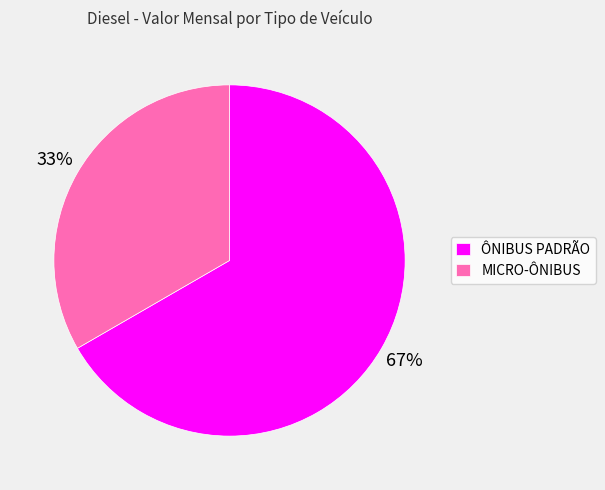

Does MICRO-ÔNIBUS represent more than half of the total?

No